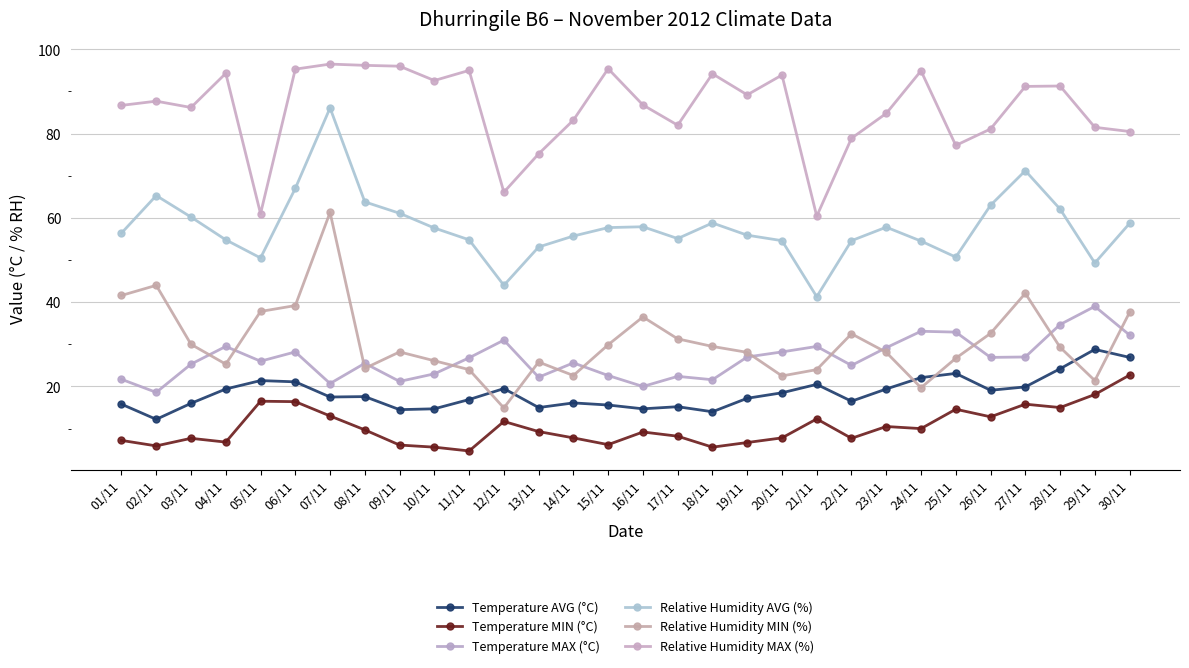

The Relative Humidity MAX (%) series shows 86.8 at 16/11. True or false?

True